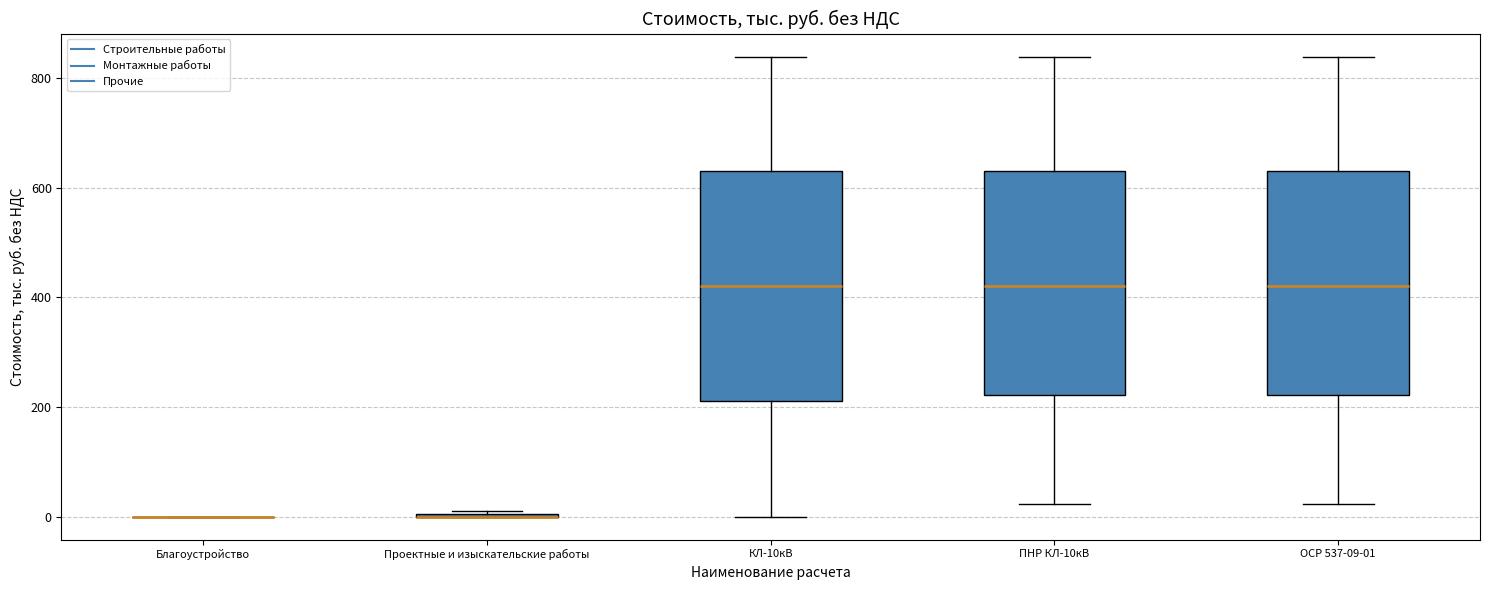

Reading left to right, transcribe this box plot: for each box, give where its median line is, the range the box spans, and where its two whiskers end, as read against the y-axis. The values are not printed on the chart, so give them approximately, as read against the axis.

Благоустройство: box collapsed to a line at 0, whiskers 0 to 0
Проектные и изыскательские работы: box collapsed to a line at 0, whiskers 0 to 0
КЛ-10кВ: median 420, box 220 to 640, whiskers 0 to 840
ПНР КЛ-10кВ: median 420, box 220 to 640, whiskers 20 to 840
ОСР 537-09-01: median 420, box 220 to 640, whiskers 20 to 840